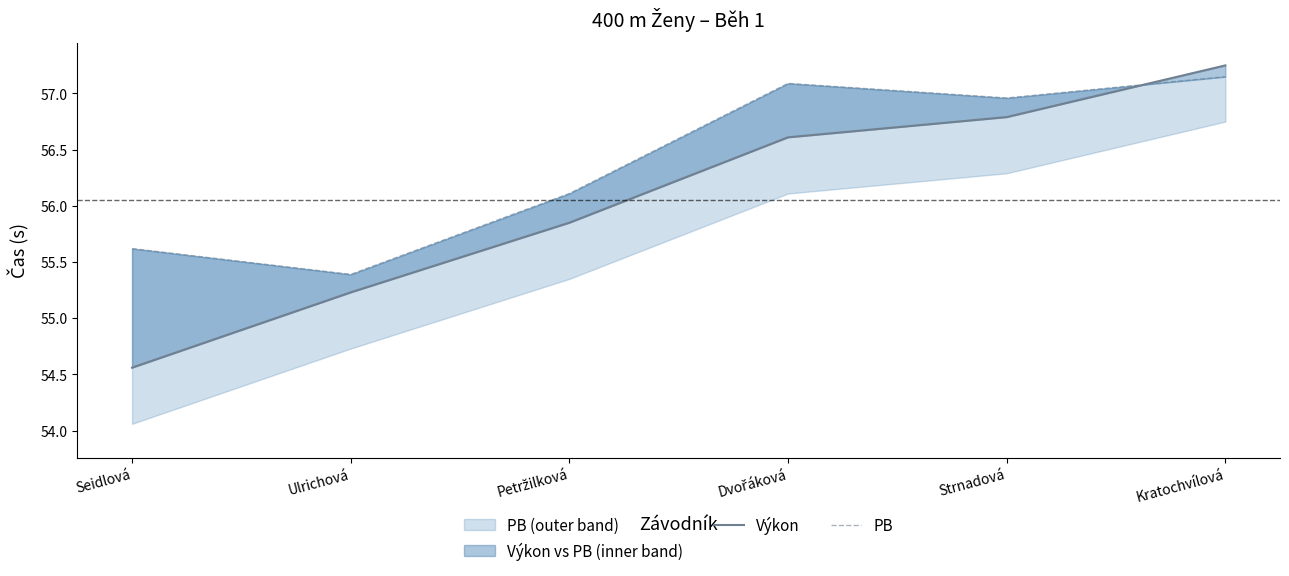

Which series has the widest spread of values?

Výkon